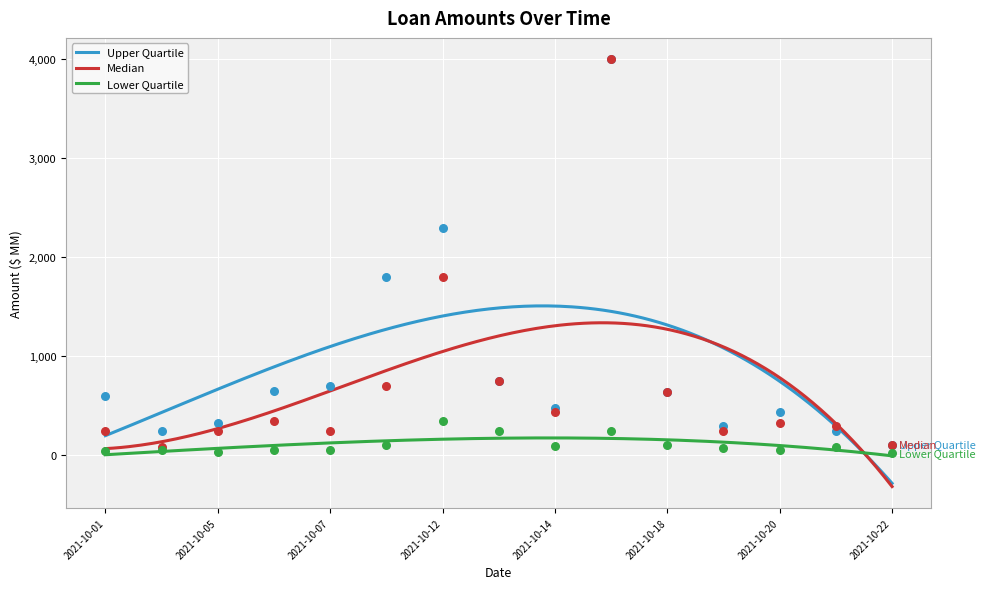

What is the total value across all series at 2021-10-04?

380.0